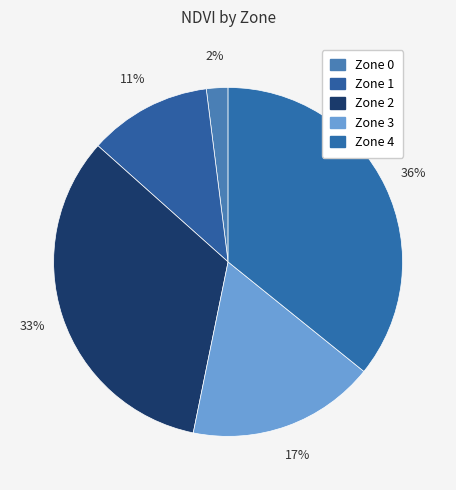

Do Zone 3 and Zone 4 together represent more than half of the pie?

Yes